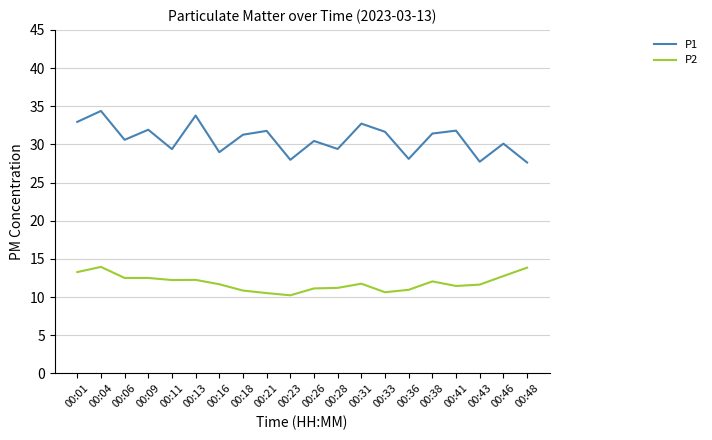

What is the sum of all P2 values?

237.4